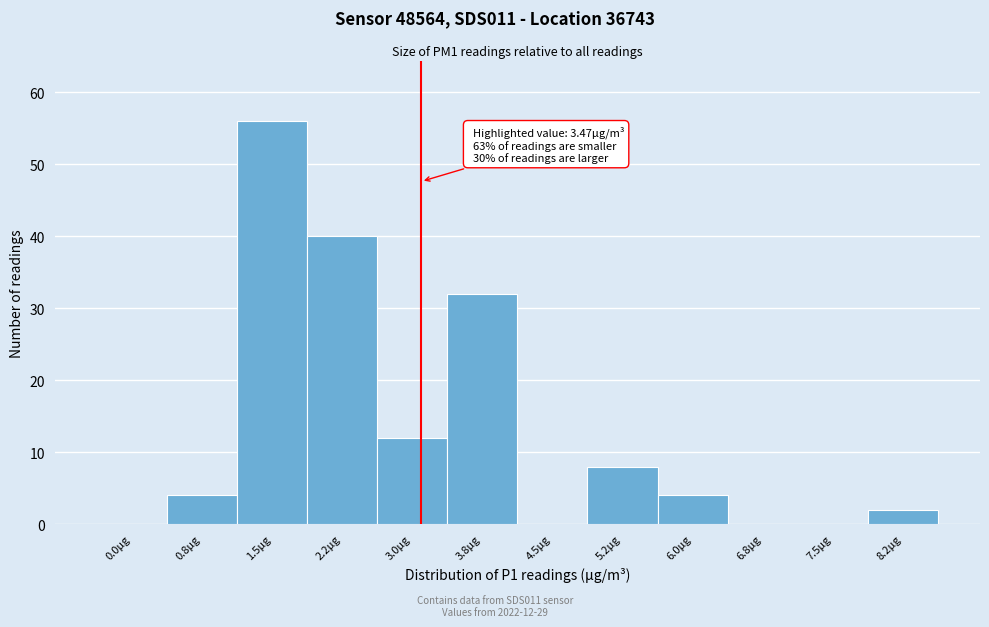

Reading left to right, what are all the values shown in this chart?

0.0μg=0	0.8μg=4	1.5μg=56	2.2μg=40	3.0μg=12	3.8μg=32	4.5μg=0	5.2μg=8	6.0μg=4	6.8μg=0	7.5μg=0	8.2μg=2